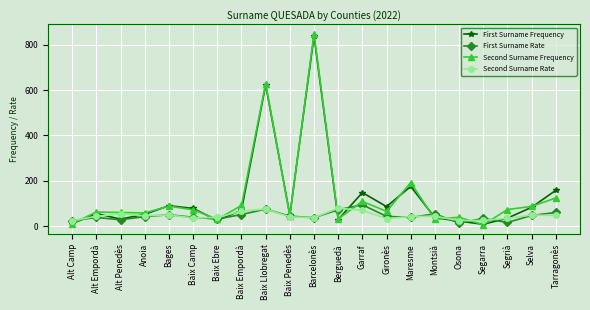

What are all the series names shown in the legend?

First Surname Frequency, First Surname Rate, Second Surname Frequency, Second Surname Rate